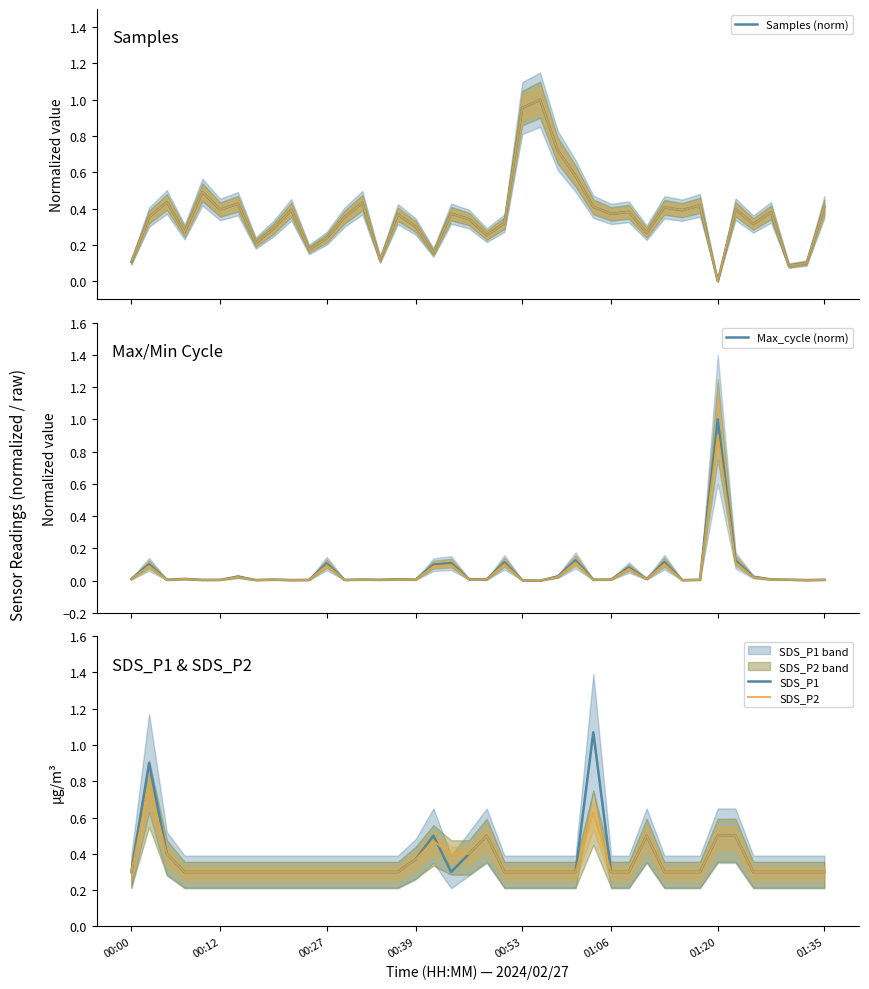

Reading left to right, what are all the values shown in this chart?

Samples (norm): 0.1	0.4	0.4	0.3	0.5	0.4	0.4	0.2	0.3	0.4	0.2	0.2	0.4	0.4	0.1	0.4	0.3	0.2	0.4	0.3	0.3	0.3	1.0	1.0	0.7	0.6	0.4	0.4	0.4	0.3	0.4	0.4	0.4	0.0	0.4	0.3	0.4	0.1	0.1	0.4
Max_cycle (norm): 0.0	0.1	0.0	0.0	0.0	0.0	0.0	0.0	0.0	0.0	0.0	0.1	0.0	0.0	0.0	0.0	0.0	0.1	0.1	0.0	0.0	0.1	0.0	0.0	0.0	0.1	0.0	0.0	0.1	0.0	0.1	0.0	0.0	1.0	0.1	0.0	0.0	0.0	0.0	0.0
SDS_P1: 0.3	0.9	0.4	0.3	0.3	0.3	0.3	0.3	0.3	0.3	0.3	0.3	0.3	0.3	0.3	0.3	0.4	0.5	0.3	0.4	0.5	0.3	0.3	0.3	0.3	0.3	1.1	0.3	0.3	0.5	0.3	0.3	0.3	0.5	0.5	0.3	0.3	0.3	0.3	0.3
SDS_P2: 0.3	0.8	0.4	0.3	0.3	0.3	0.3	0.3	0.3	0.3	0.3	0.3	0.3	0.3	0.3	0.3	0.4	0.5	0.4	0.4	0.5	0.3	0.3	0.3	0.3	0.3	0.6	0.3	0.3	0.5	0.3	0.3	0.3	0.5	0.5	0.3	0.3	0.3	0.3	0.3